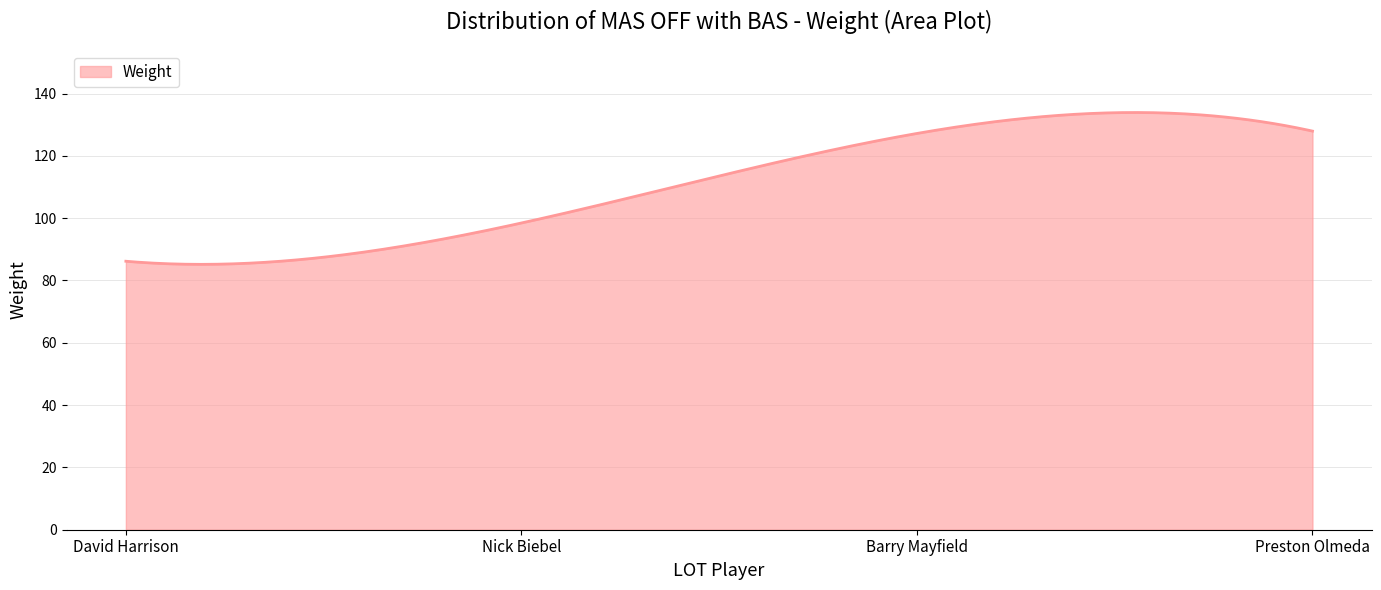

What is the greatest value displayed?

133.9